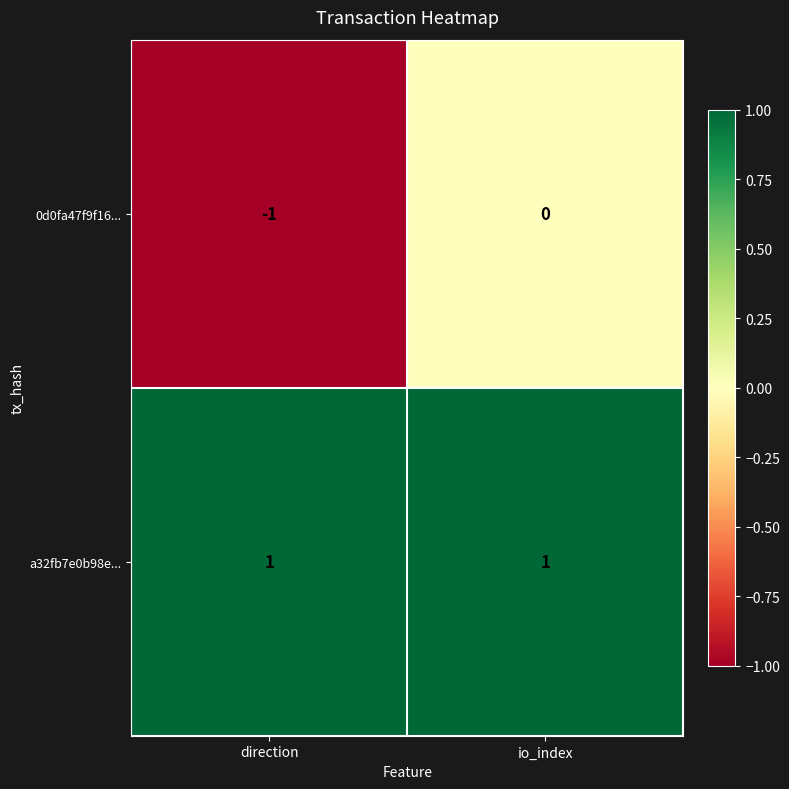

Reading left to right, transcribe all the data shown in this chart.

0d0fa47f9f16...: -1	0
a32fb7e0b98e...: 1	1